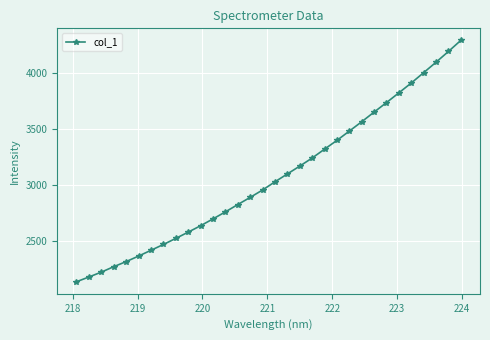

What is the difference between the maximum and minimum values?

2157.4